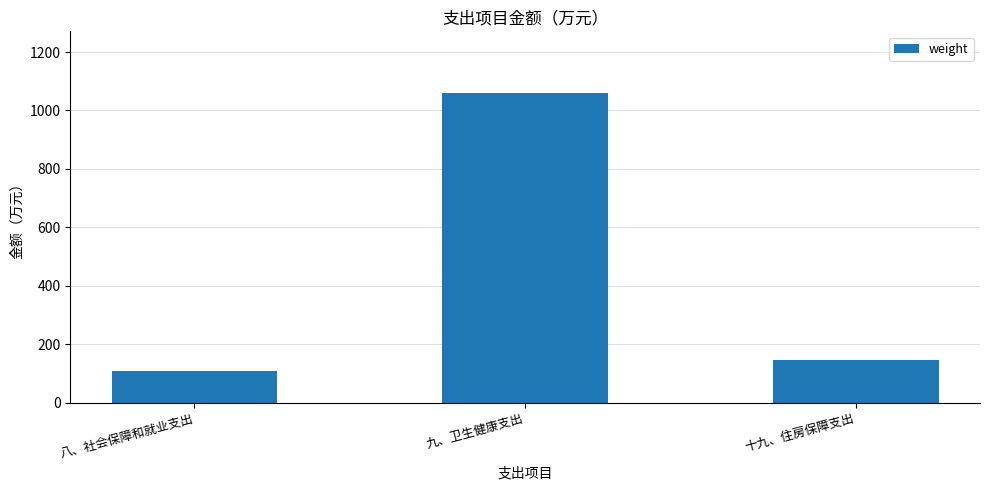

Does the chart contain stacked bars?

No